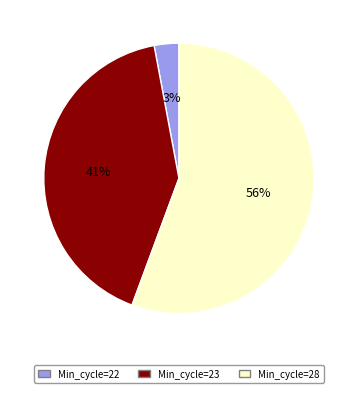

To the nearest percent, what is the average slice percentage?

33%